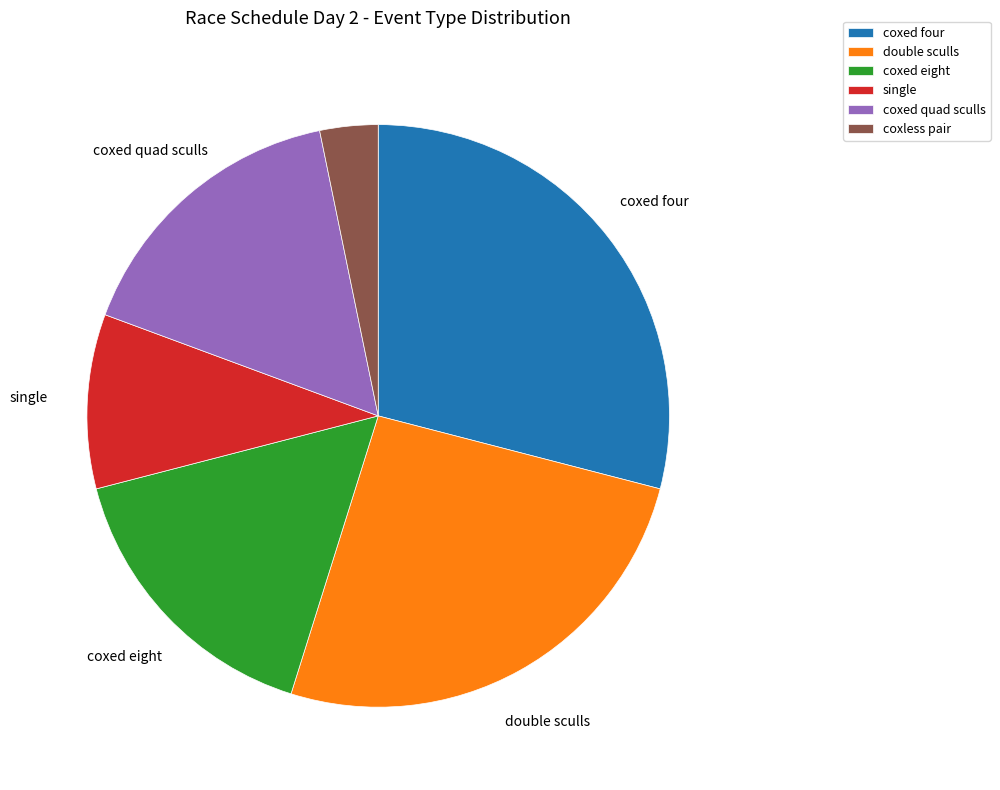

Is single the majority of the pie?

No